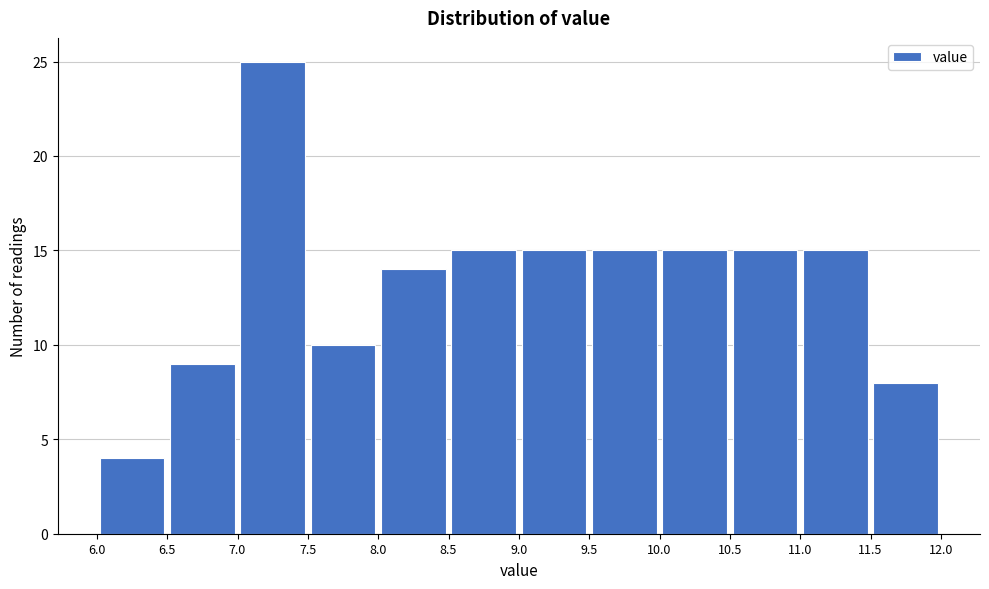

Reading left to right, list every bar in this chart as the range it spans on the x-axis followed by its height. The values are not printed on the chart, so give them approximately, as read against the axis.

6.0 to 6.5: 4
6.5 to 7.0: 9
7.0 to 7.5: 25
7.5 to 8.0: 10
8.0 to 8.5: 14
8.5 to 9.0: 15
9.0 to 9.5: 15
9.5 to 10.0: 15
10.0 to 10.5: 15
10.5 to 11.0: 15
11.0 to 11.5: 15
11.5 to 12.0: 8